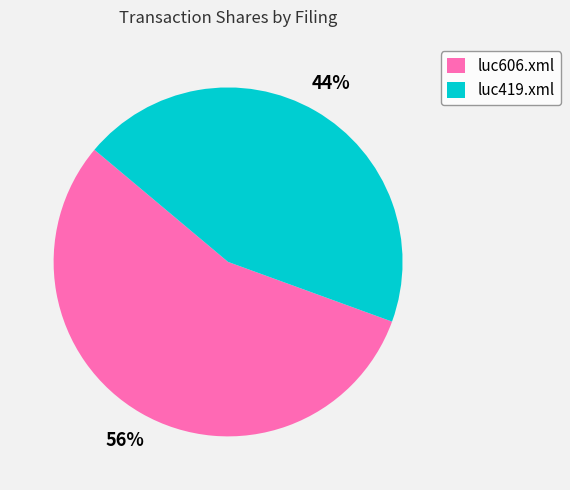

Is there any slice that represents more than half of the pie?

Yes